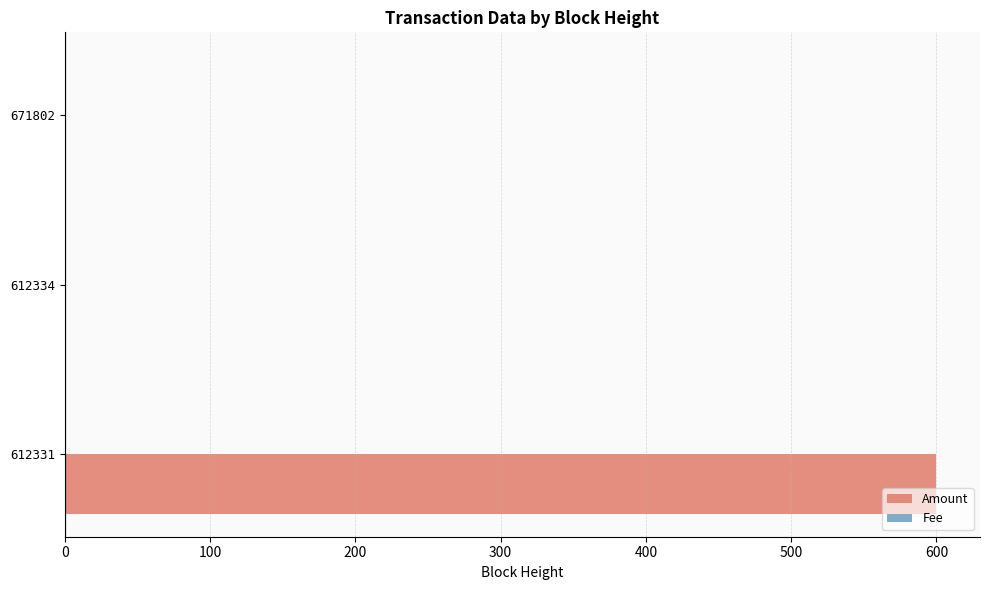

What is the greatest value displayed?

600.0